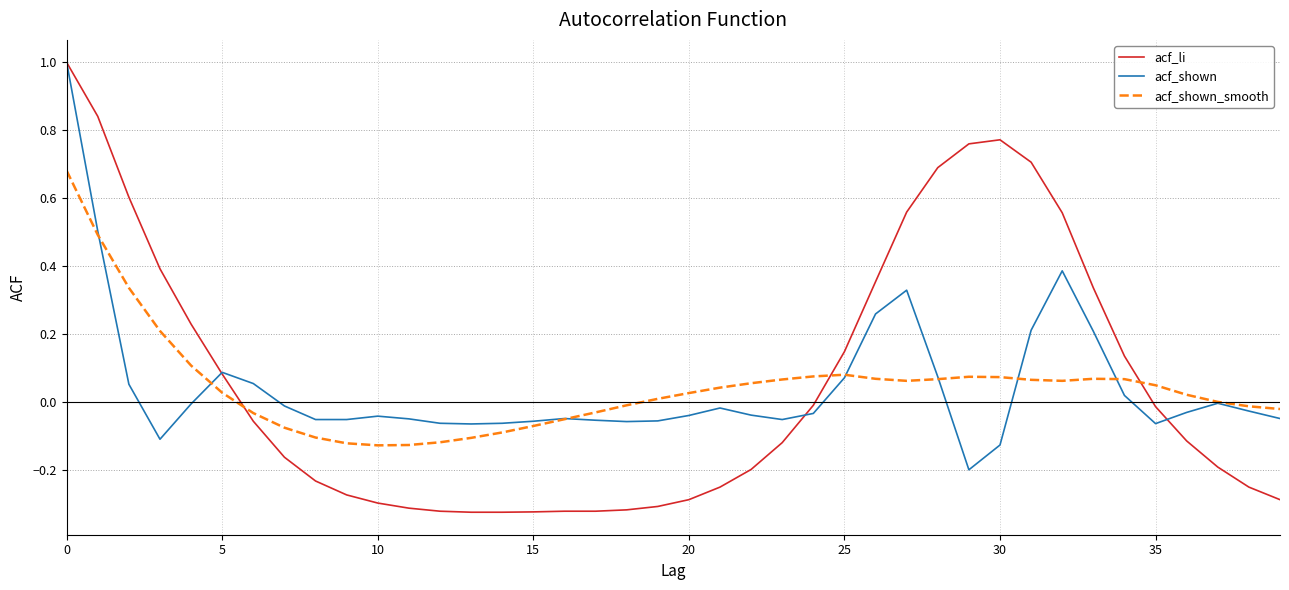

Which series has the widest spread of values?

acf_li